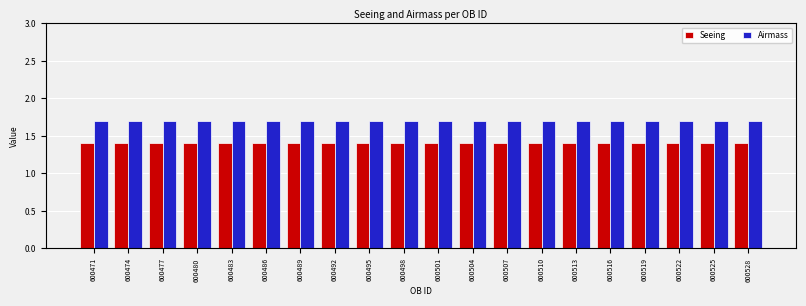

Rank the series by their maximum value, from lowest to highest.

Seeing, Airmass